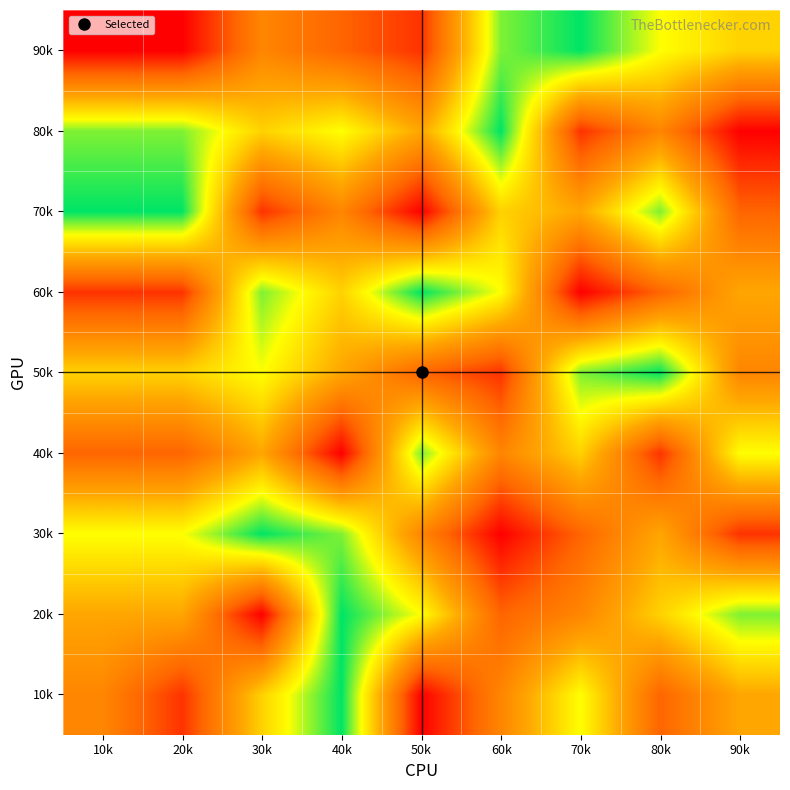

What is the difference between the highest and lowest values at 90k?

7